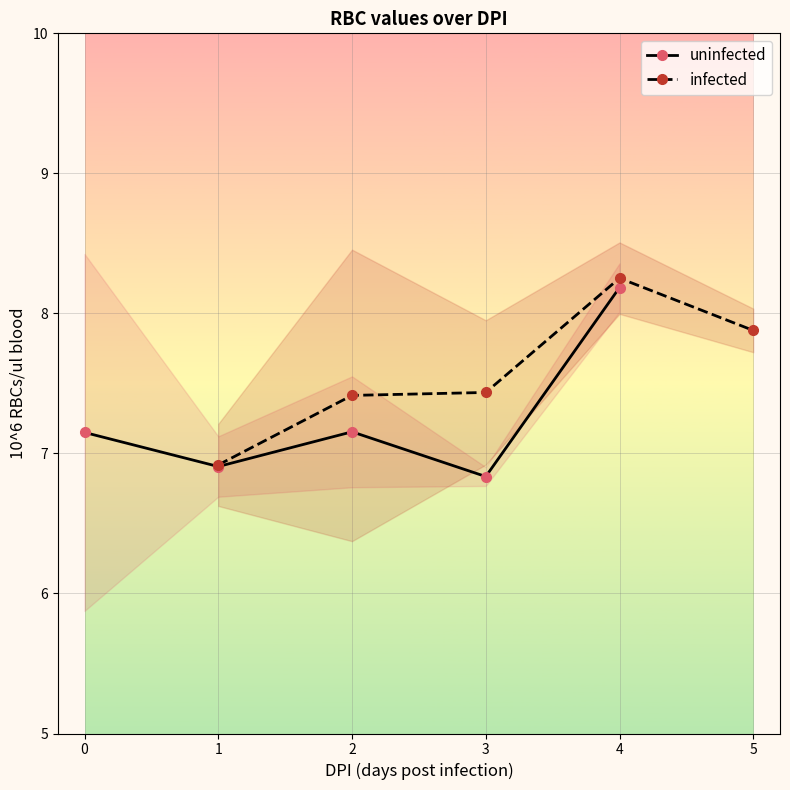

How many data points in uninfected are above 7?

3